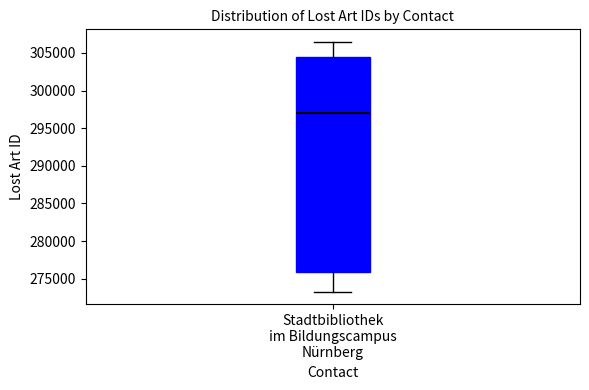

Transcribe this box plot: give where the median line is, the range the box spans, and where the two whiskers end, as read against the y-axis. The values are not printed on the chart, so give them approximately, as read against the axis.

median 297000, box 276000 to 304500, whiskers 273000 to 306500